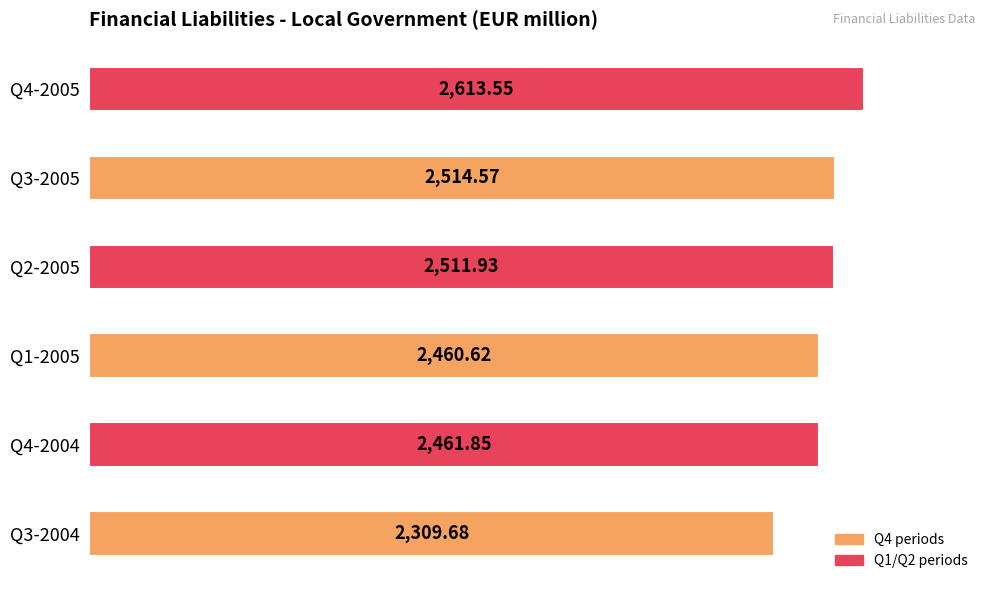

How many values are below 2511?

3